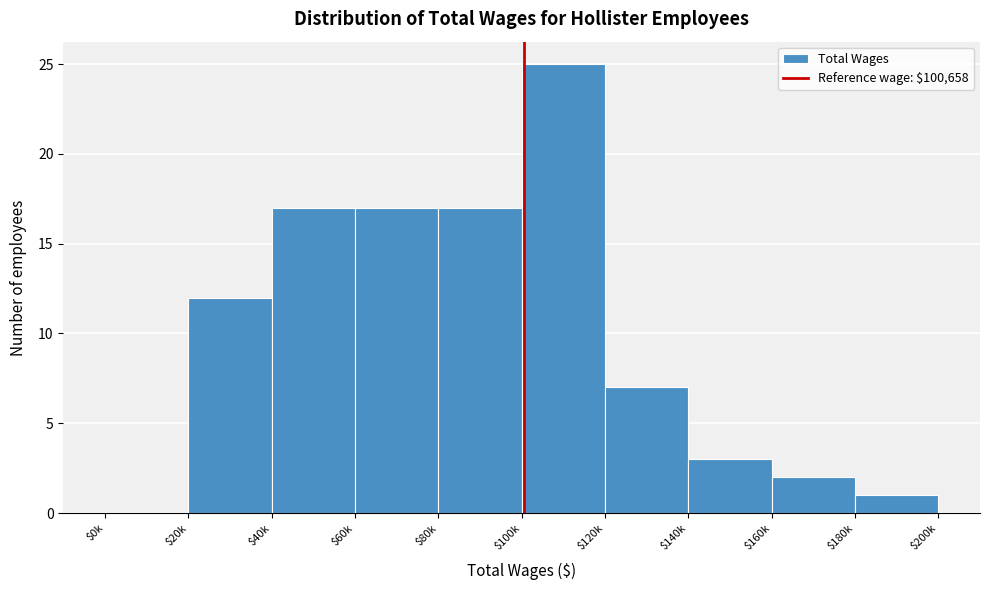

Is it true that the value at $140k is 3?

True